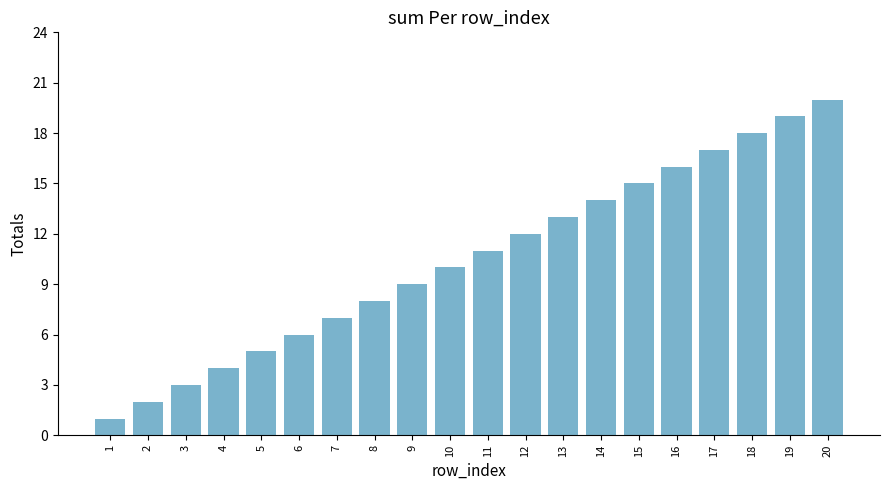

Rank the categories by value from lowest to highest.

1, 2, 3, 4, 5, 6, 7, 8, 9, 10, 11, 12, 13, 14, 15, 16, 17, 18, 19, 20